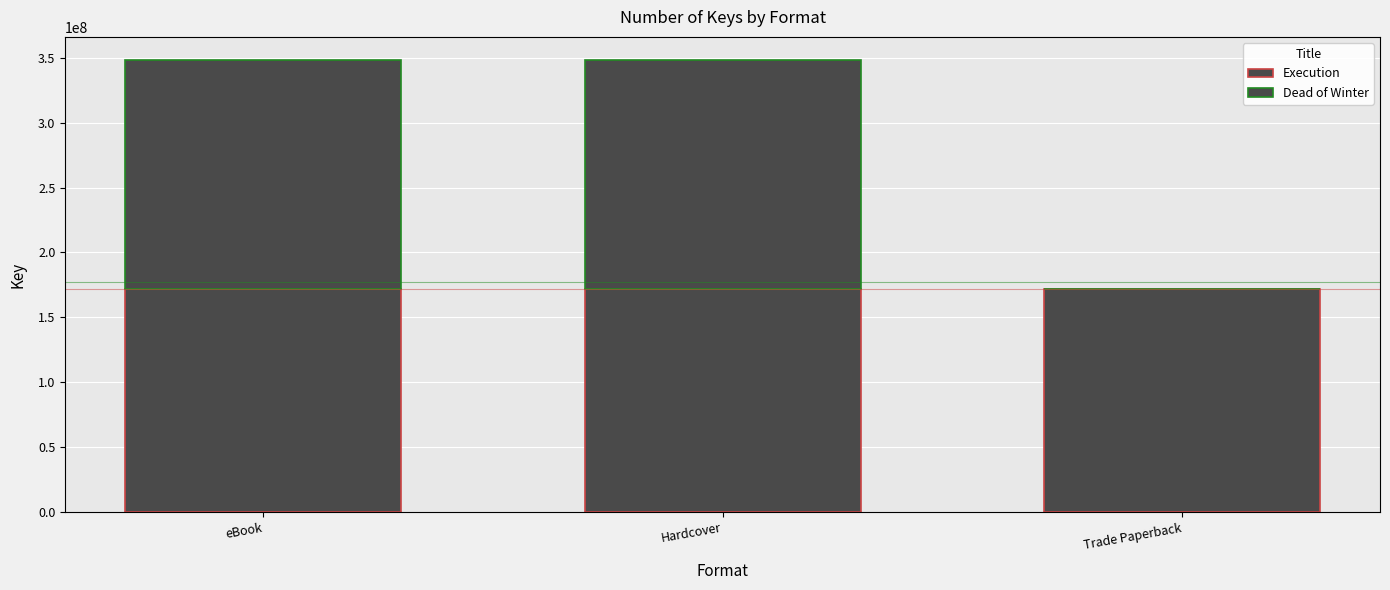

What is the total value across all series at eBook?

348614864